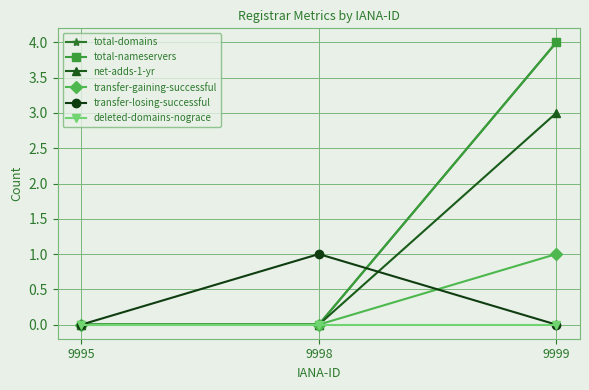

At which label does net-adds-1-yr reach its minimum?

9995